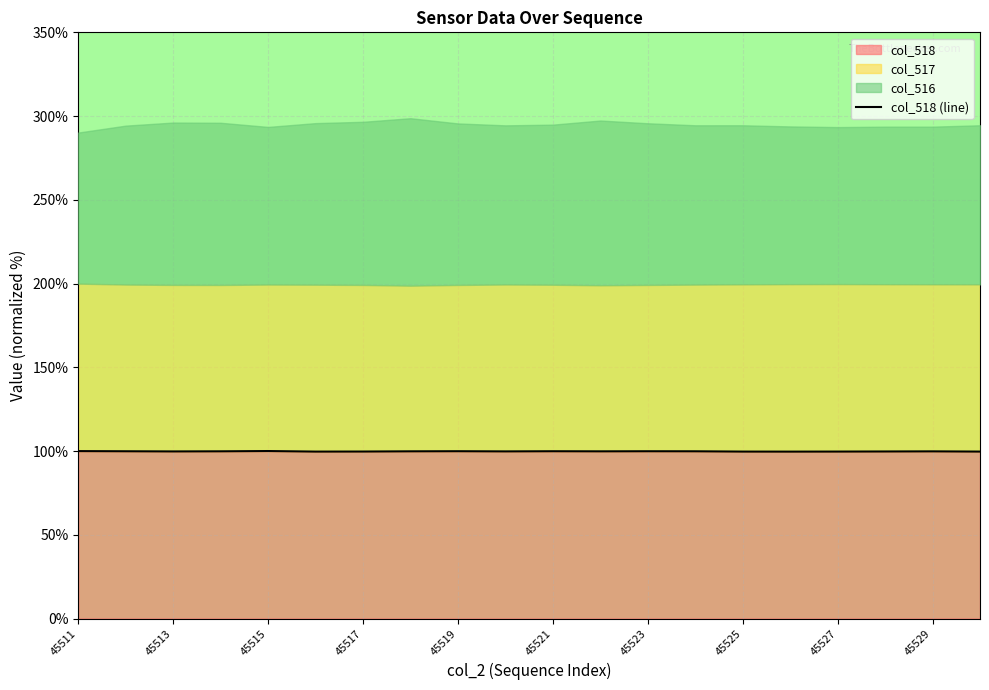

The col_518 series shows 99.7 at 45525. True or false?

True